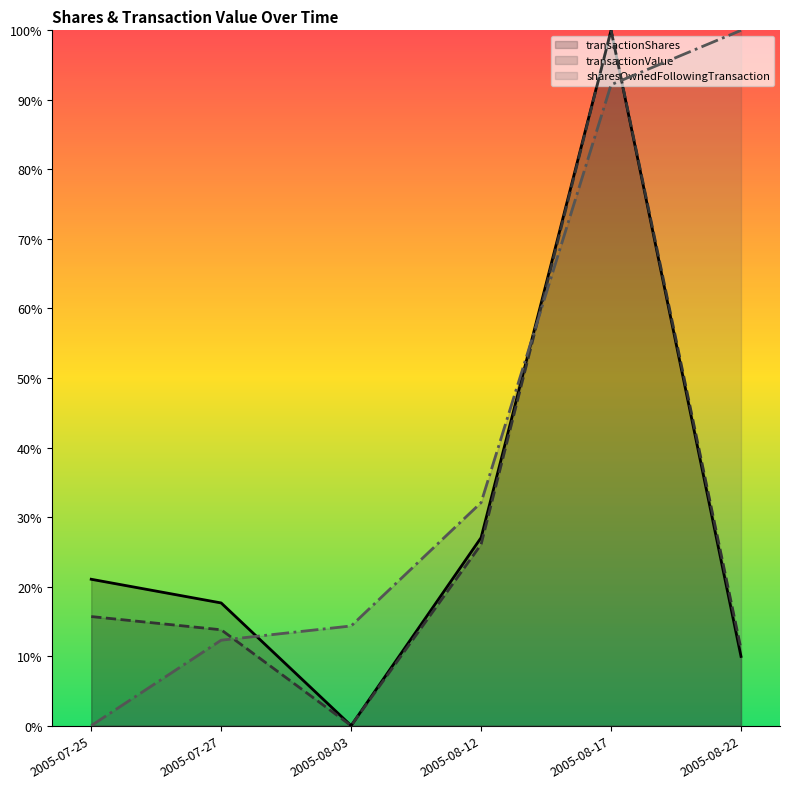

What is the sum of the transactionValue values at 2005-08-12 and 2005-07-25?

0.4